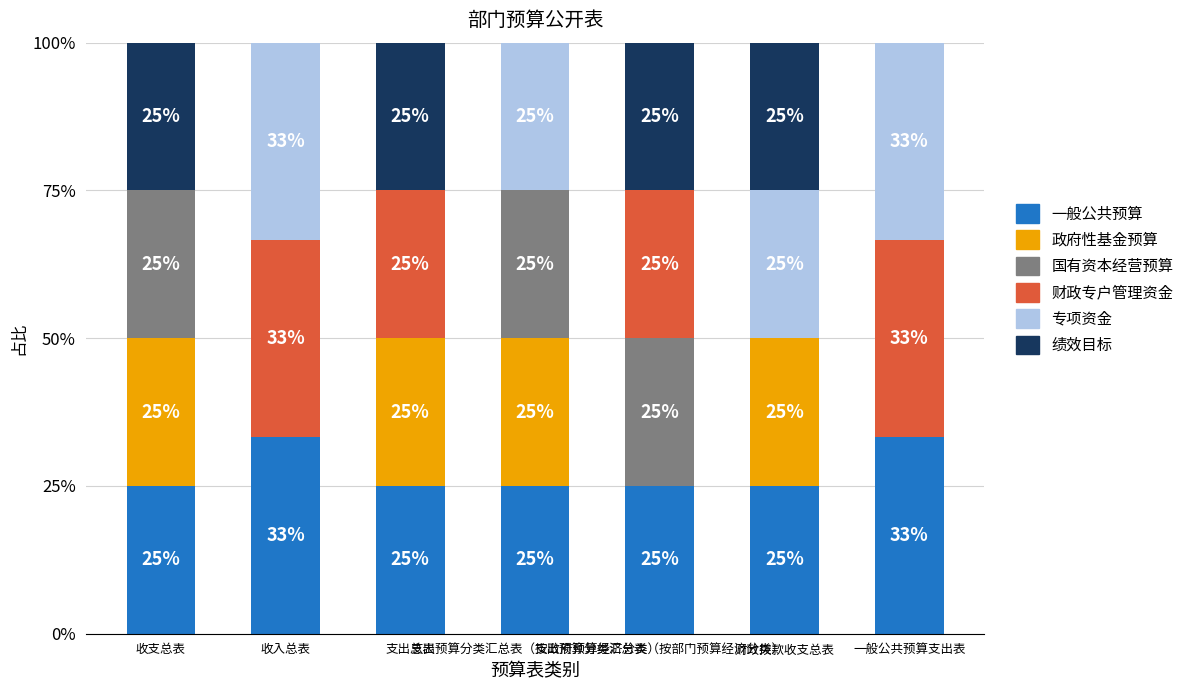

What is the maximum value for 一般公共预算?

33.3